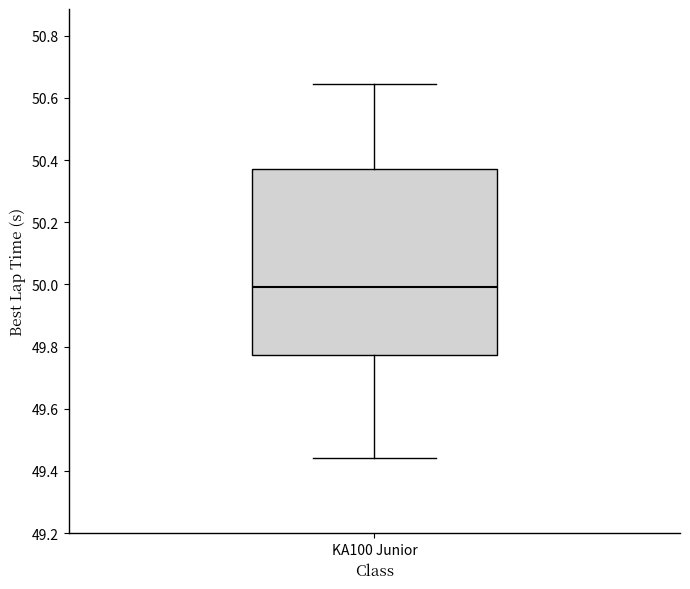

Read this box plot against the y-axis: the position of the median line, the range covered by the box, and the ends of both whiskers. The values are not printed on the chart, so give them approximately, as read against the axis.

median 50.00, box 49.78 to 50.38, whiskers 49.44 to 50.64